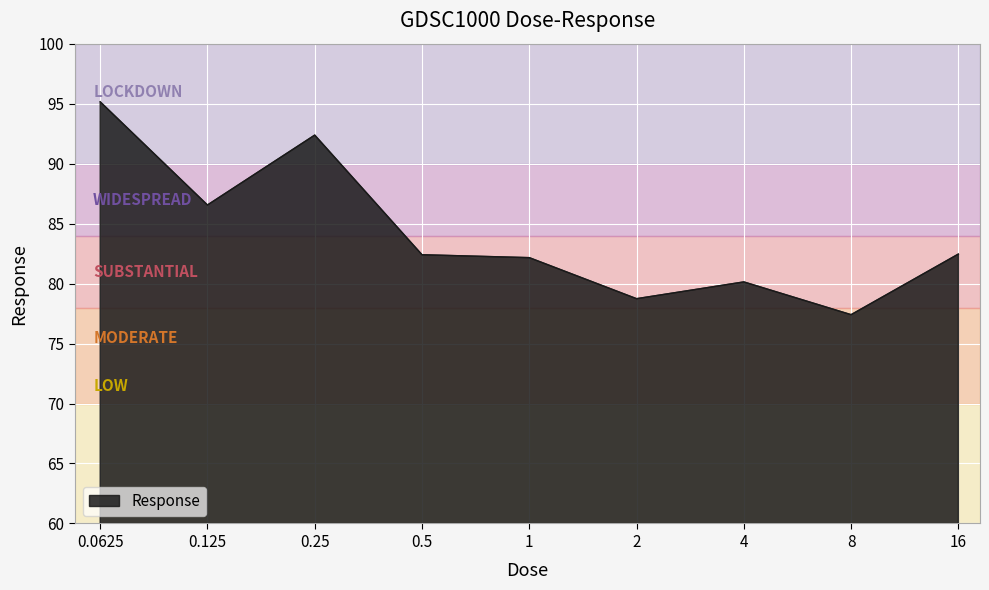

How many lines are shown in the chart?

1